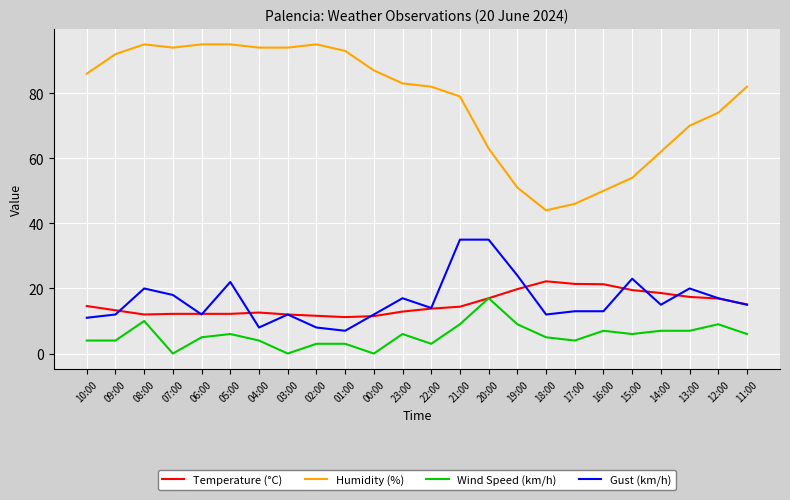

The value of Temperature (°C) at 20:00 is 17.0. True or false?

True